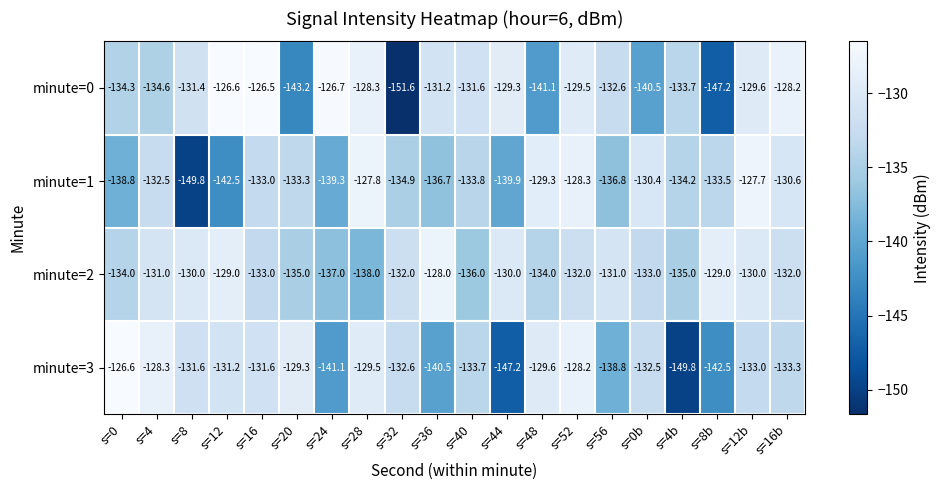

What is the total value across all series at s=8b?

-552.2